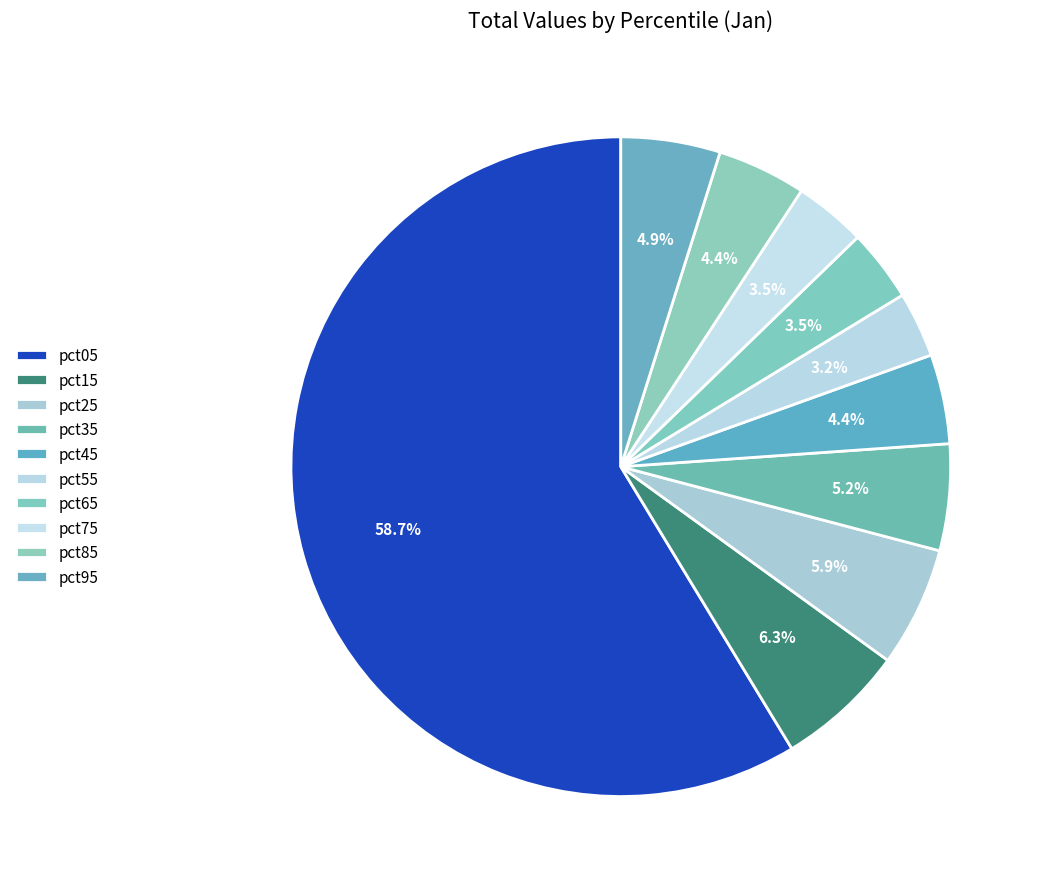

How many slices are in this pie chart?

10